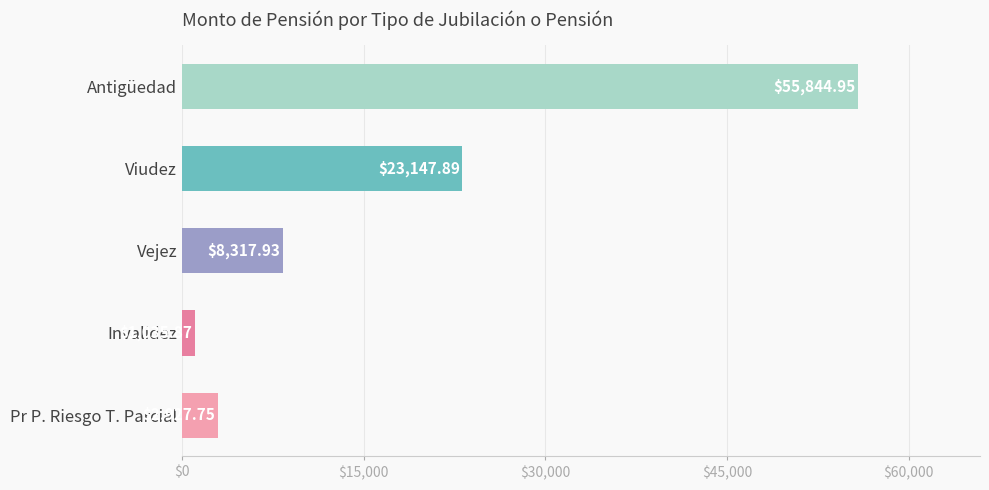

List the labels in order of value, largest first.

Antigüedad, Viudez, Vejez, Pr P. Riesgo T. Parcial, Invalidez